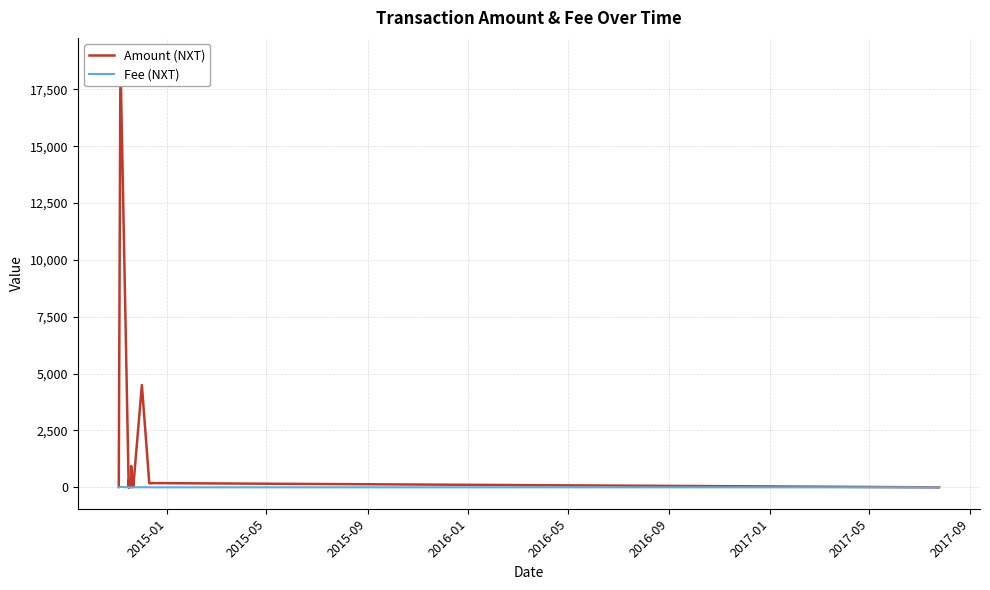

Rank the series by their maximum value, from highest to lowest.

Amount (NXT), Fee (NXT)